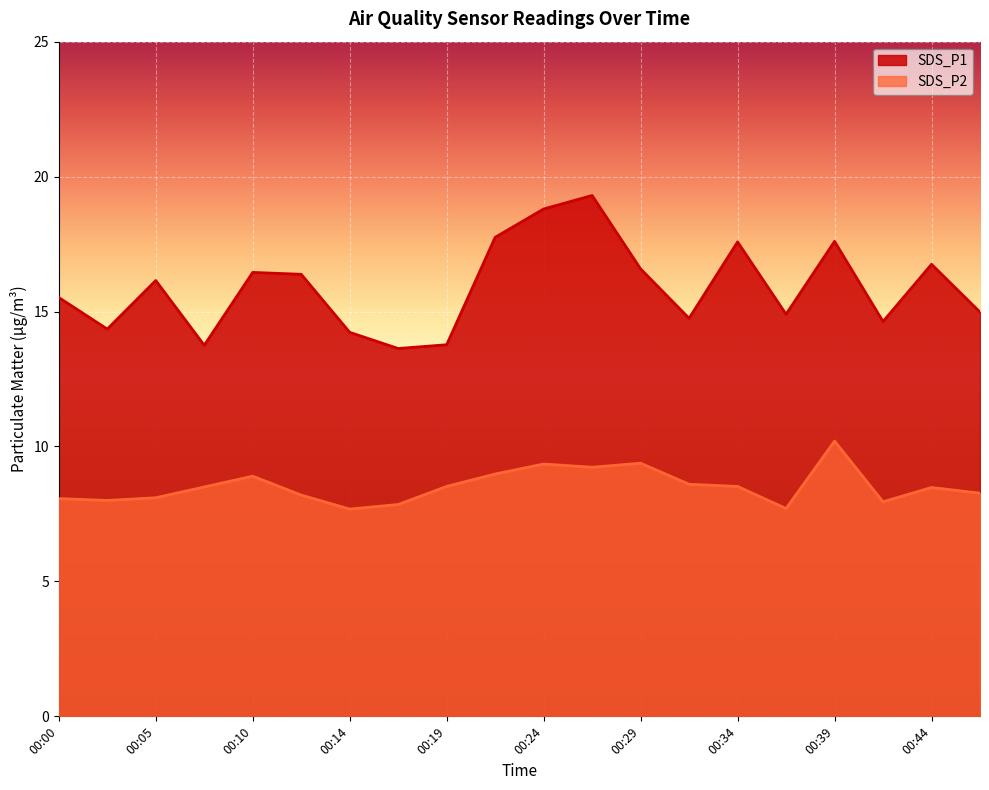

What is the sum of the SDS_P2 values at 00:00 and 00:19?

16.6